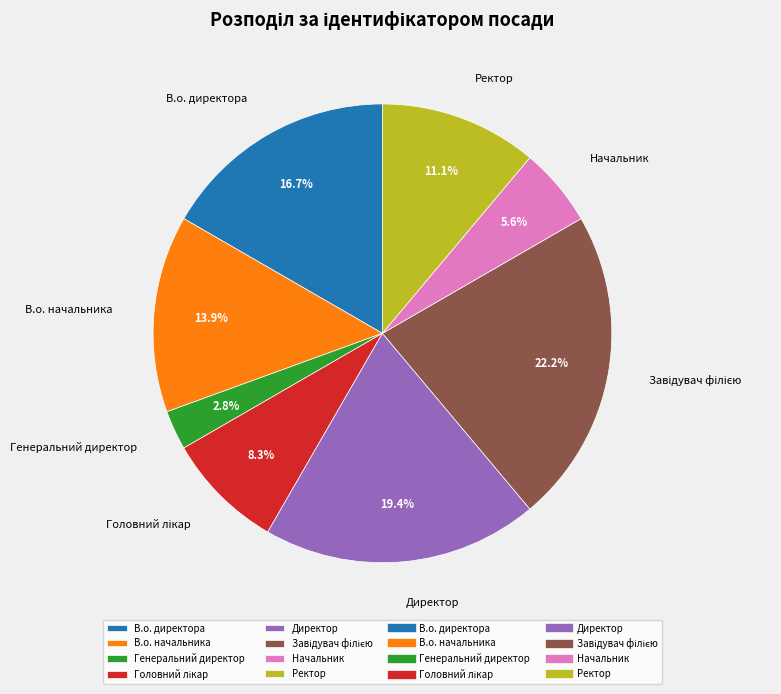

Approximately how many times larger is the value at Директор compared to В.о. директора?

1.2